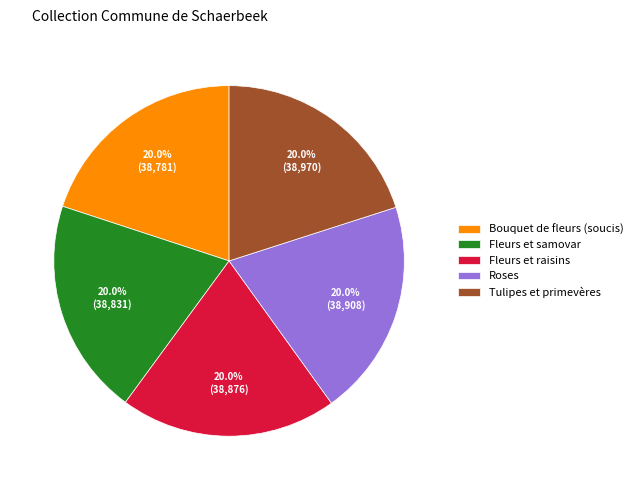

What percentage is the Fleurs et samovar slice, to the nearest percent?

20%